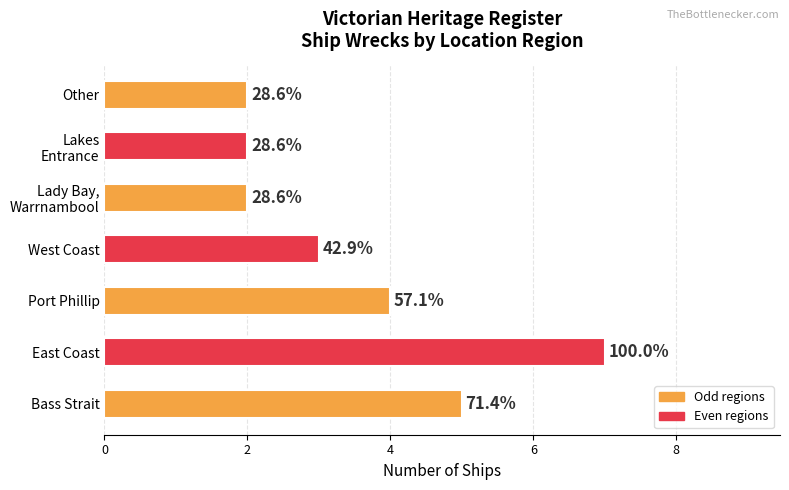

How many bars are there in total?

7